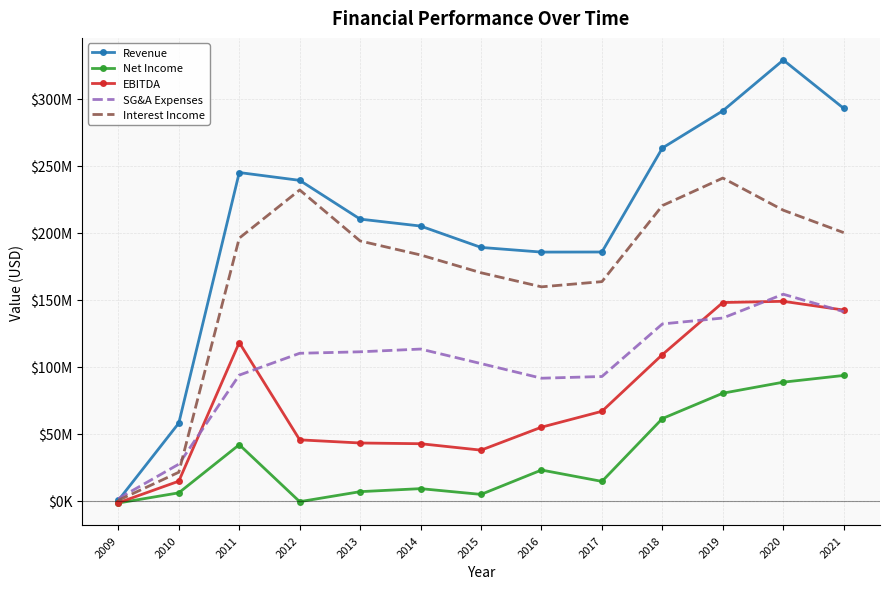

Which series has the largest range (max minus min)?

Revenue